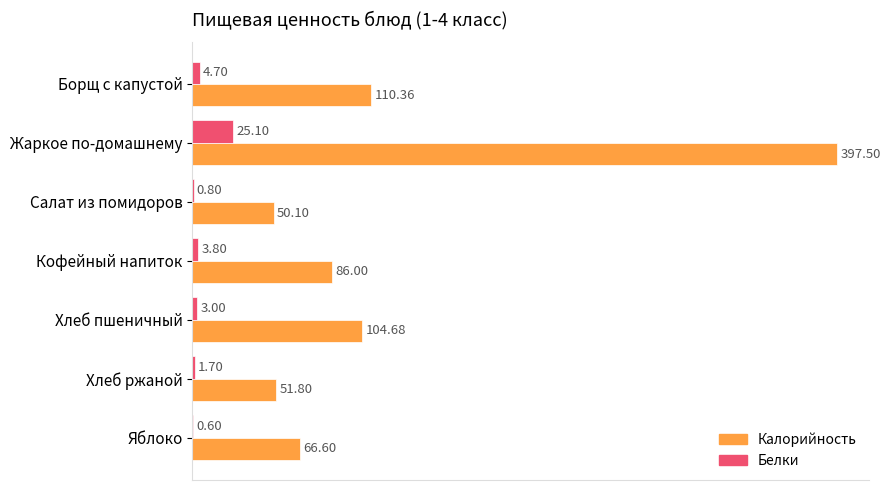

What is the sum of all Калорийность values?

867.0